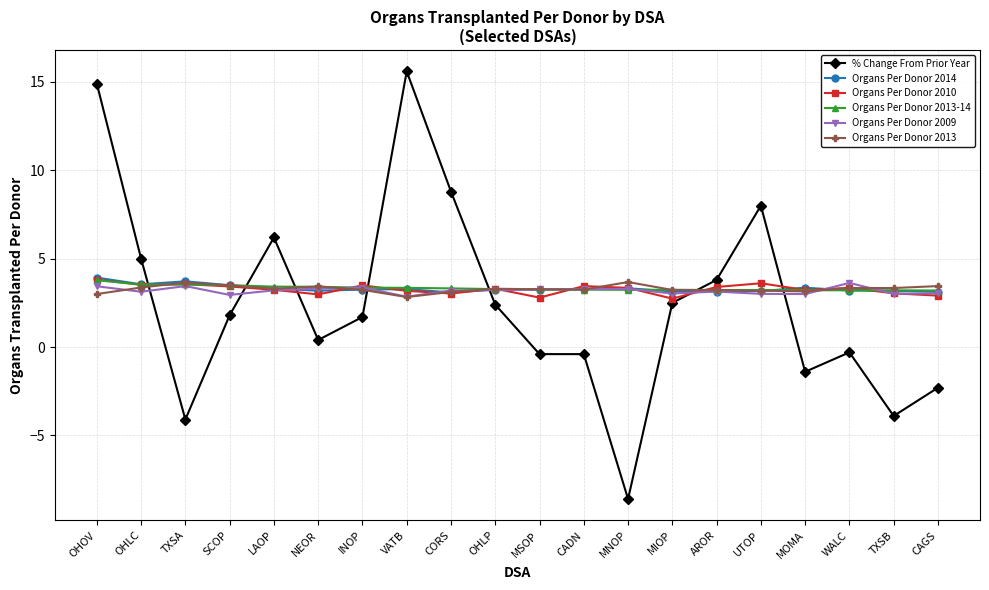

What is the value of the Organs Per Donor 2013-14 point at the 3rd from the left?

3.5